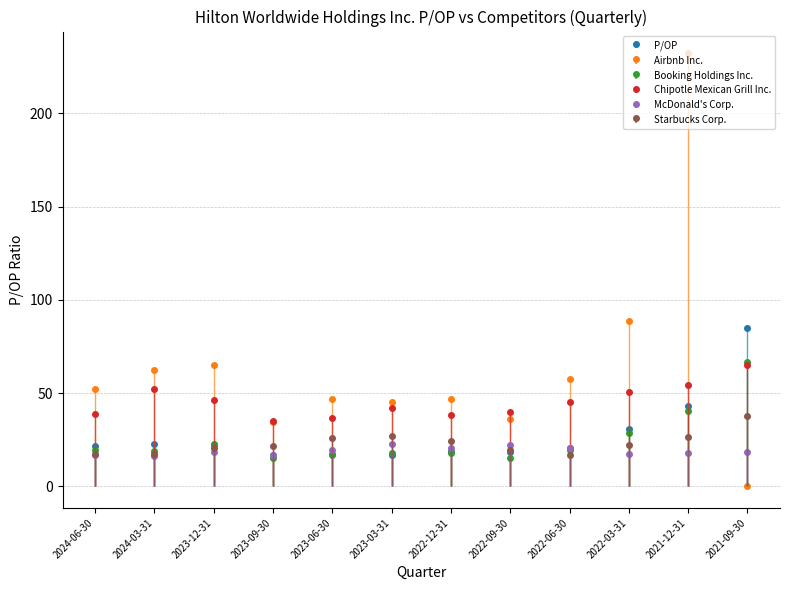

Count the number of data series in this chart.

6